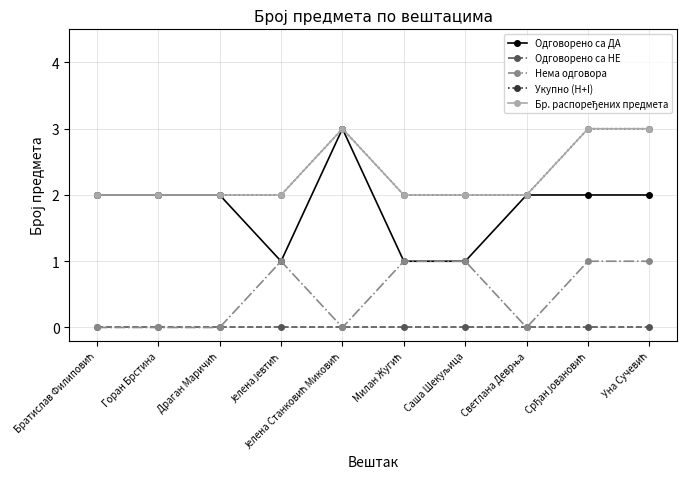

True or false: Одговорено са НЕ and Одговорено са ДА cross at least once.

False